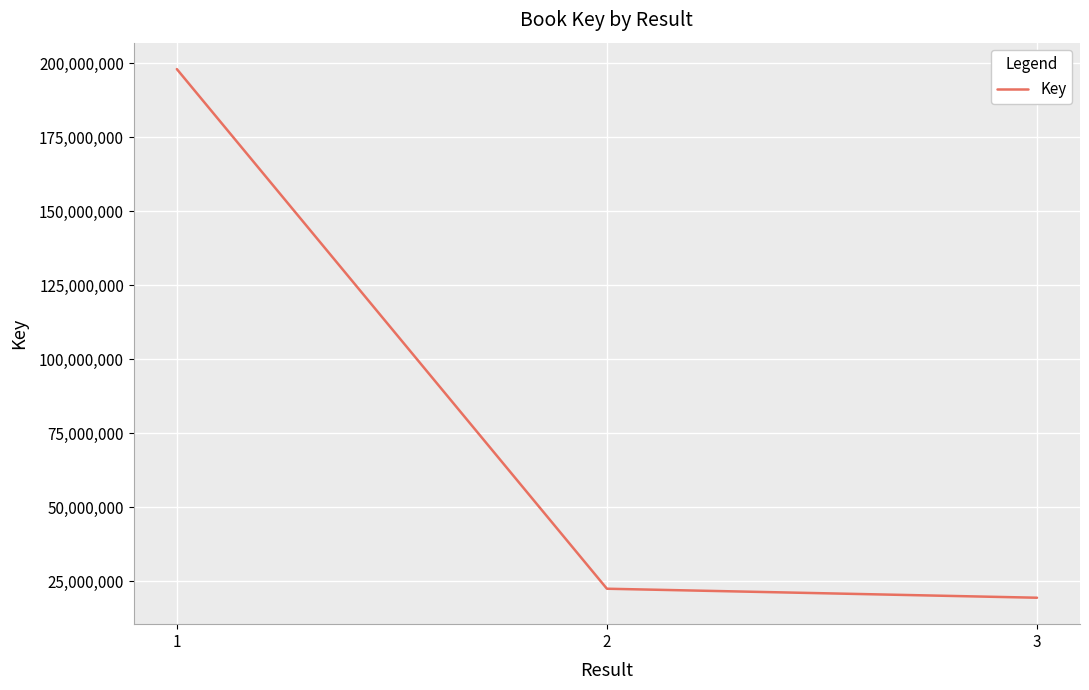

What value does the data have at 1, to the nearest 10?

198053180